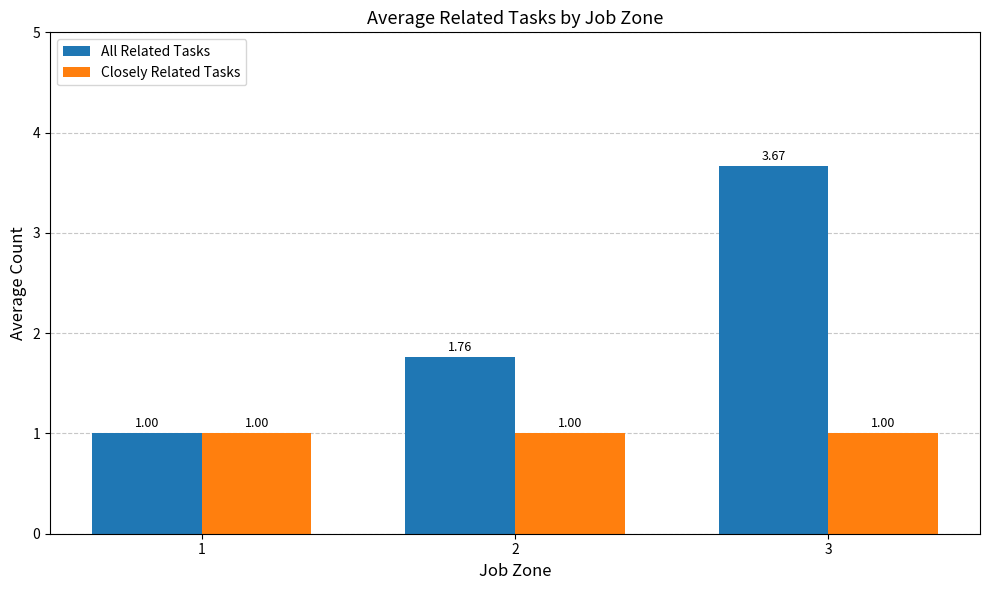

How many groups of bars are there?

3